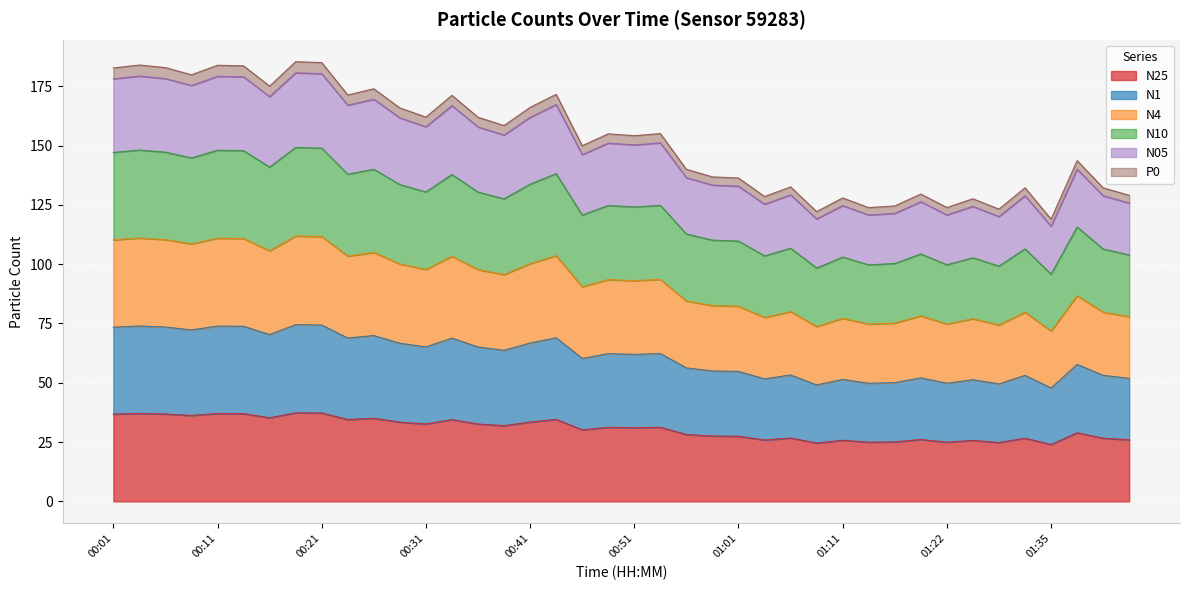

Reading right to left, transcribe all the data shown in this chart.

N25: 01:43=26.0	01:40=26.6	01:38=28.9	01:35=24.0	01:33=26.6	01:30=24.8	01:28=25.7	01:22=25.0	01:19=26.1	01:16=25.1	01:14=24.9	01:11=25.8	01:08=24.6	01:06=26.7	01:03=25.9	01:01=27.5	00:58=27.6	00:56=28.2	00:53=31.2	00:51=31.1	00:48=31.2	00:46=30.2	00:43=34.6	00:41=33.5	00:38=31.9	00:36=32.6	00:34=34.5	00:31=32.6	00:29=33.4	00:26=35.0	00:24=34.5	00:21=37.3	00:19=37.3	00:16=35.3	00:14=37.0	00:11=37.0	00:09=36.2	00:06=36.8	00:04=37.1	00:01=36.8
N1: 01:43=51.9	01:40=53.1	01:38=57.7	01:35=47.8	01:33=53.1	01:30=49.5	01:28=51.3	01:22=49.8	01:19=52.1	01:16=50.1	01:14=49.8	01:11=51.4	01:08=49.1	01:06=53.3	01:03=51.7	01:01=54.8	00:58=55.0	00:56=56.3	00:53=62.3	00:51=62.0	00:48=62.3	00:46=60.3	00:43=69.0	00:41=66.8	00:38=63.7	00:36=65.1	00:34=68.8	00:31=65.1	00:29=66.7	00:26=69.9	00:24=68.9	00:21=74.3	00:19=74.5	00:16=70.3	00:14=73.8	00:11=73.9	00:09=72.3	00:06=73.5	00:04=73.9	00:01=73.4
N4: 01:43=77.9	01:40=79.8	01:38=86.7	01:35=71.8	01:33=79.8	01:30=74.3	01:28=77.0	01:22=74.8	01:19=78.2	01:16=75.2	01:14=74.7	01:11=77.2	01:08=73.7	01:06=80.0	01:03=77.6	01:01=82.3	00:58=82.6	00:56=84.5	00:53=93.6	00:51=93.0	00:48=93.5	00:46=90.5	00:43=103.5	00:41=100.2	00:38=95.6	00:36=97.7	00:34=103.3	00:31=97.8	00:29=100.1	00:26=105.0	00:24=103.4	00:21=111.6	00:19=111.8	00:16=105.6	00:14=110.8	00:11=111.0	00:09=108.5	00:06=110.3	00:04=111.0	00:01=110.3
N10: 01:43=103.9	01:40=106.4	01:38=115.7	01:35=95.8	01:33=106.4	01:30=99.2	01:28=102.7	01:22=99.7	01:19=104.3	01:16=100.3	01:14=99.7	01:11=103.0	01:08=98.3	01:06=106.7	01:03=103.5	01:01=109.7	00:58=110.1	00:56=112.7	00:53=124.8	00:51=124.1	00:48=124.7	00:46=120.7	00:43=138.1	00:41=133.7	00:38=127.6	00:36=130.4	00:34=137.8	00:31=130.4	00:29=133.5	00:26=140.0	00:24=137.9	00:21=148.9	00:19=149.2	00:16=140.9	00:14=147.8	00:11=148.0	00:09=144.8	00:06=147.2	00:04=148.1	00:01=147.1
N05: 01:43=125.8	01:40=128.8	01:38=140.0	01:35=116.0	01:33=128.8	01:30=120.1	01:28=124.3	01:22=120.8	01:19=126.3	01:16=121.4	01:14=120.7	01:11=124.7	01:08=119.1	01:06=129.2	01:03=125.3	01:01=132.9	00:58=133.3	00:56=136.4	00:53=151.1	00:51=150.3	00:48=151.0	00:46=146.2	00:43=167.2	00:41=161.9	00:38=154.4	00:36=157.8	00:34=166.8	00:31=157.9	00:29=161.7	00:26=169.5	00:24=167.0	00:21=180.3	00:19=180.7	00:16=170.6	00:14=179.0	00:11=179.2	00:09=175.3	00:06=178.2	00:04=179.3	00:01=178.1
P0: 01:43=129.0	01:40=132.2	01:38=143.7	01:35=119.0	01:33=132.2	01:30=123.2	01:28=127.6	01:22=123.9	01:19=129.6	01:16=124.5	01:14=123.8	01:11=127.9	01:08=122.2	01:06=132.6	01:03=128.5	01:01=136.3	00:58=136.8	00:56=140.0	00:53=155.0	00:51=154.1	00:48=154.9	00:46=149.9	00:43=171.6	00:41=166.1	00:38=158.4	00:36=161.9	00:34=171.2	00:31=162.0	00:29=165.9	00:26=173.9	00:24=171.3	00:21=185.0	00:19=185.3	00:16=175.0	00:14=183.6	00:11=183.8	00:09=179.8	00:06=182.8	00:04=183.9	00:01=182.7